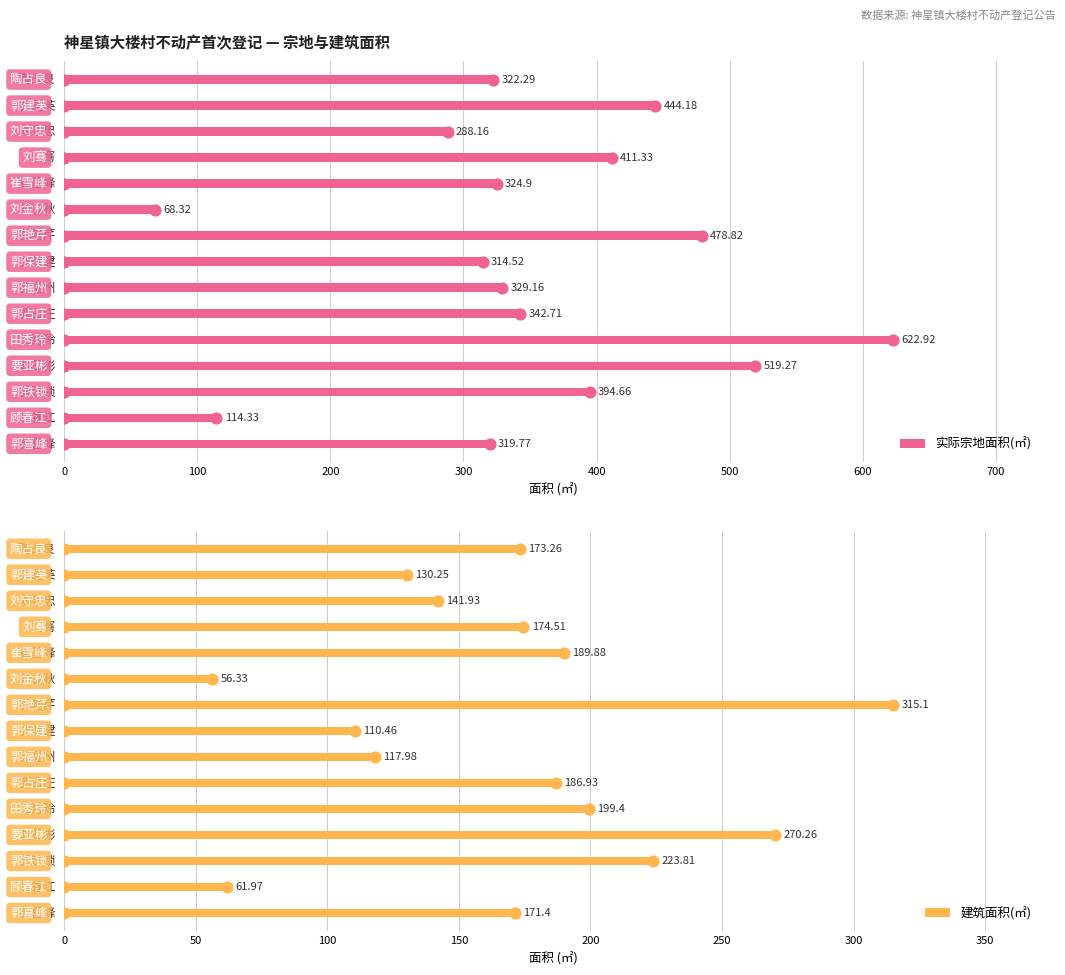

What is the total value across all series at 300?

585.8